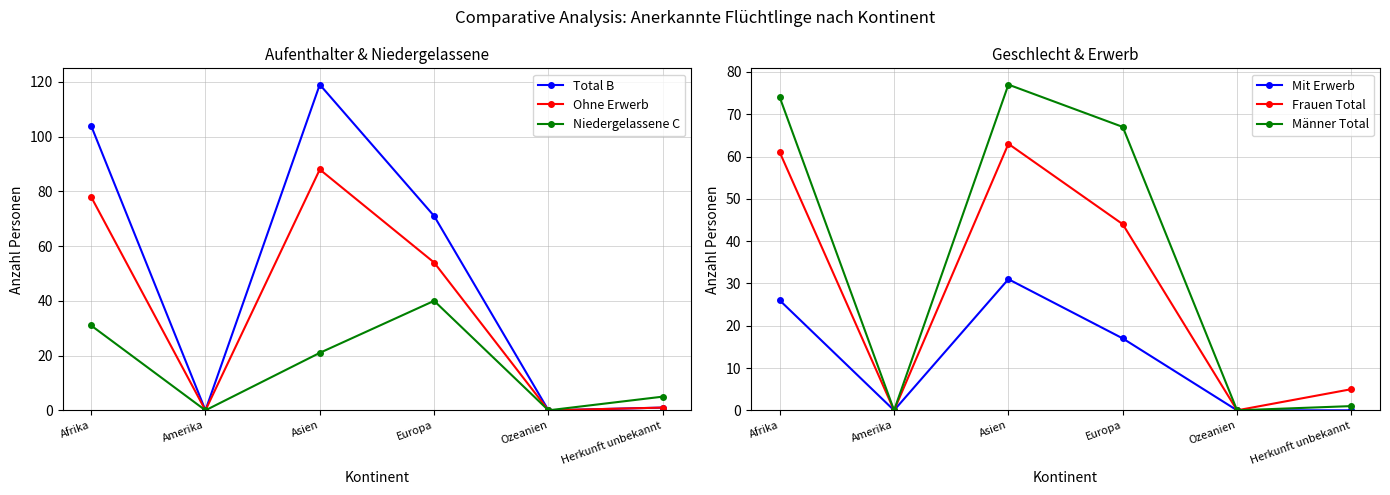

How many interior local peaks does the Frauen Total series have?

1